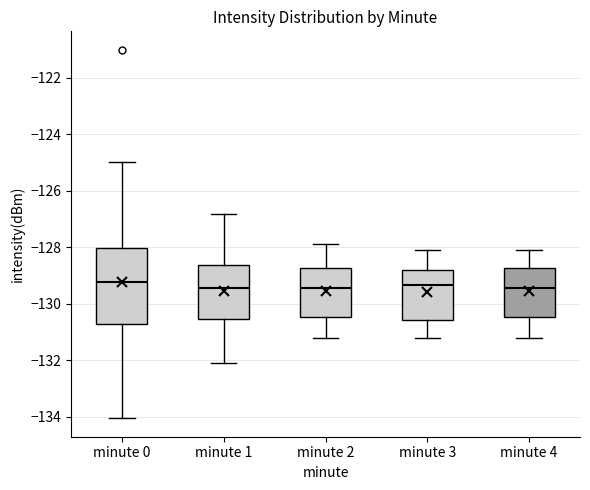

Comparing the boxes themselves (not the whiskers), which one is the tallest?

minute 0